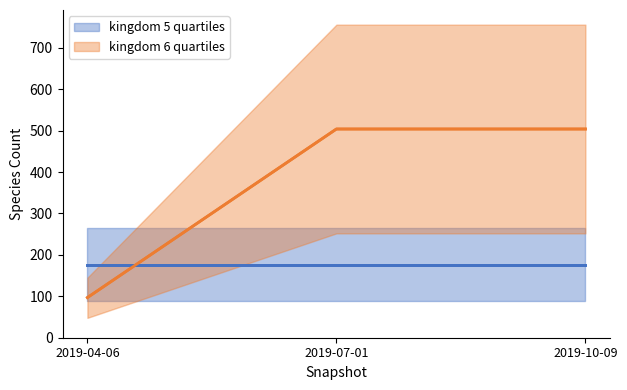

What is the lowest value of the kingdom 5 quartiles series?

176